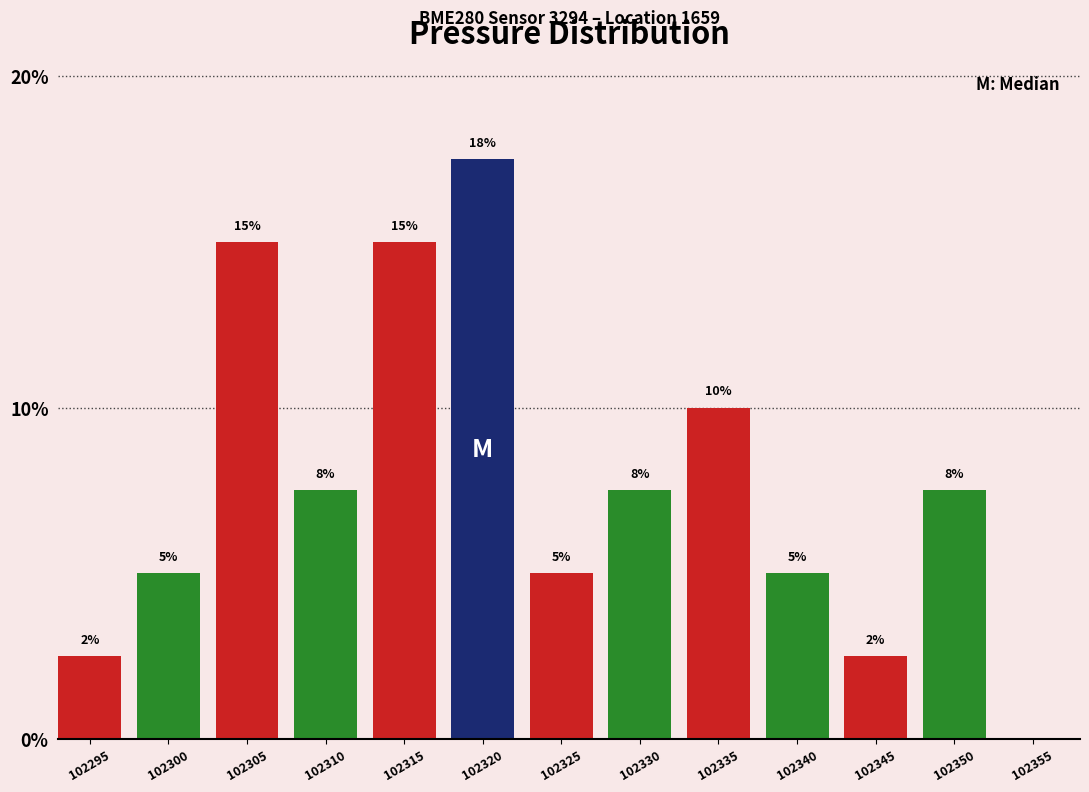

What is the change in value from 102335 to 102340?

-5.0